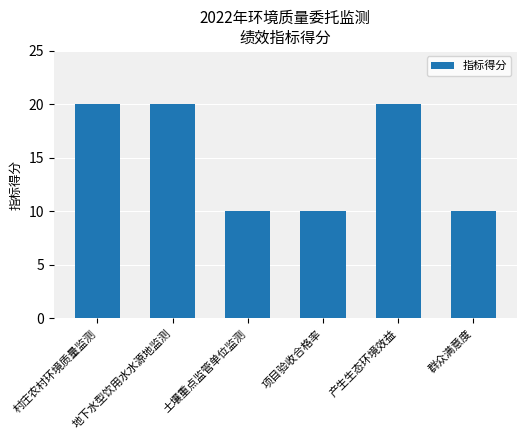

Reading right to left, what are all the values shown in this chart?

10	20	10	10	20	20